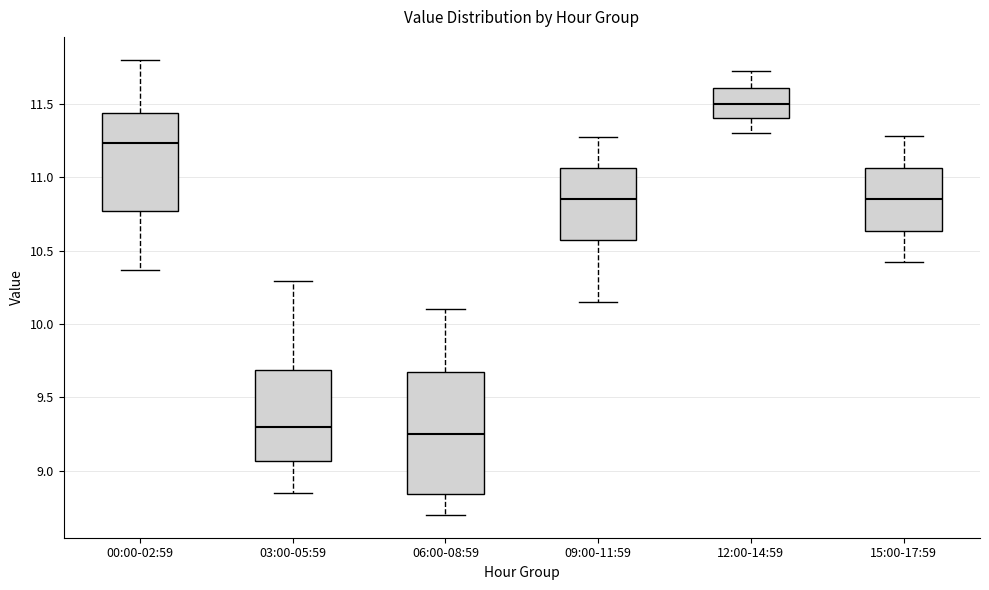

Which box's median line is the highest?

12:00-14:59